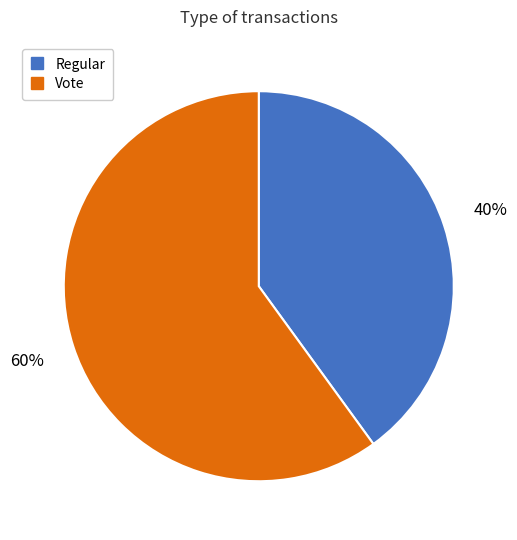

What is the largest slice in the pie chart?

Vote